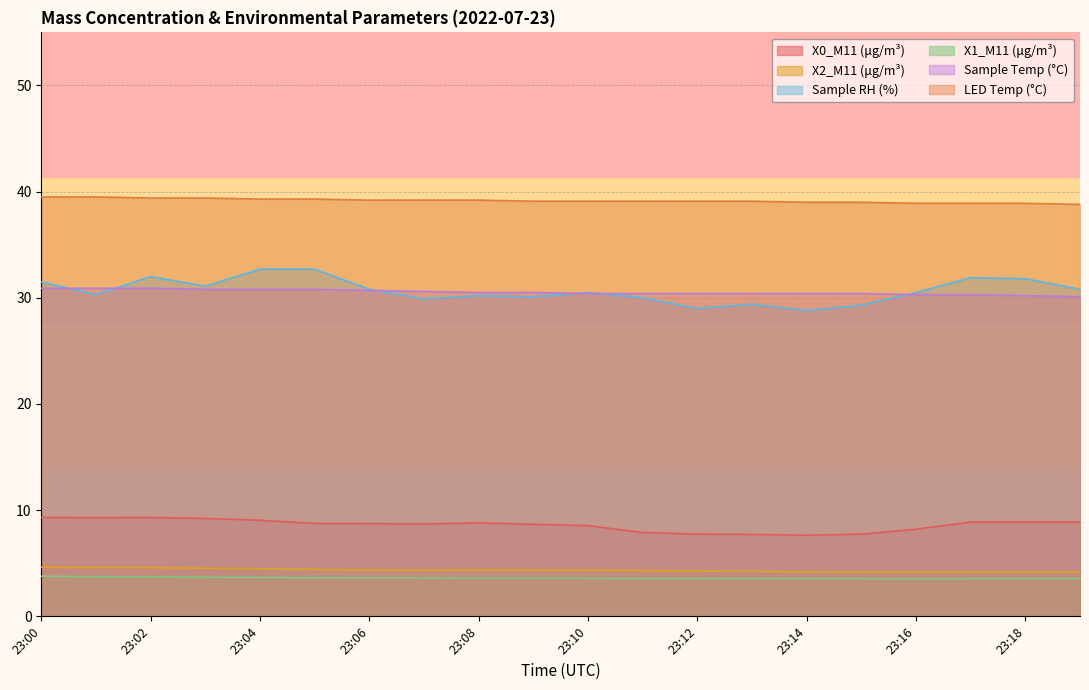

At which label is X0_M11 (μg/m³) closest to 8?

23:11